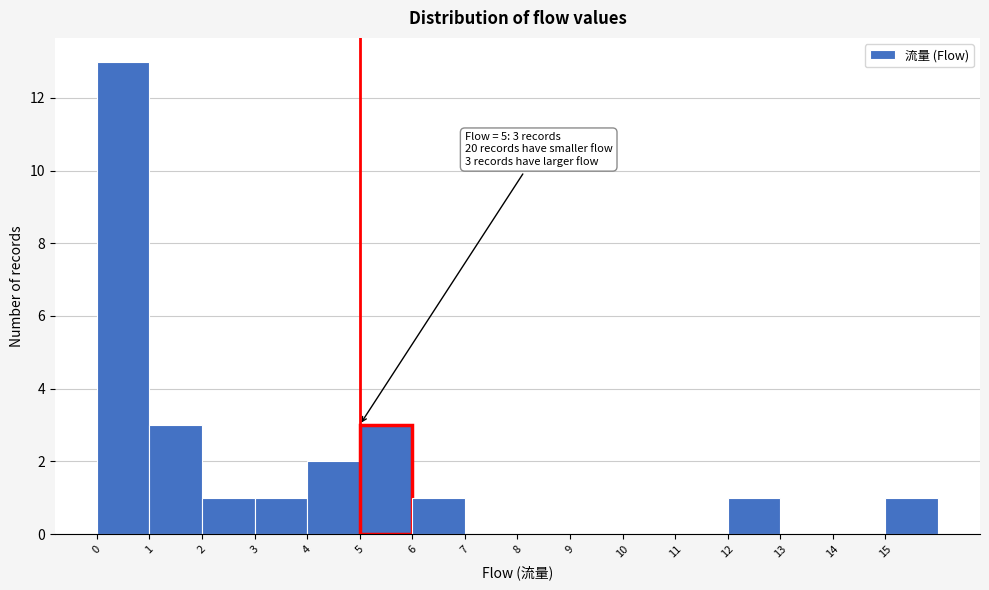

Over which range of the x-axis is the bar tallest?

0 to 1